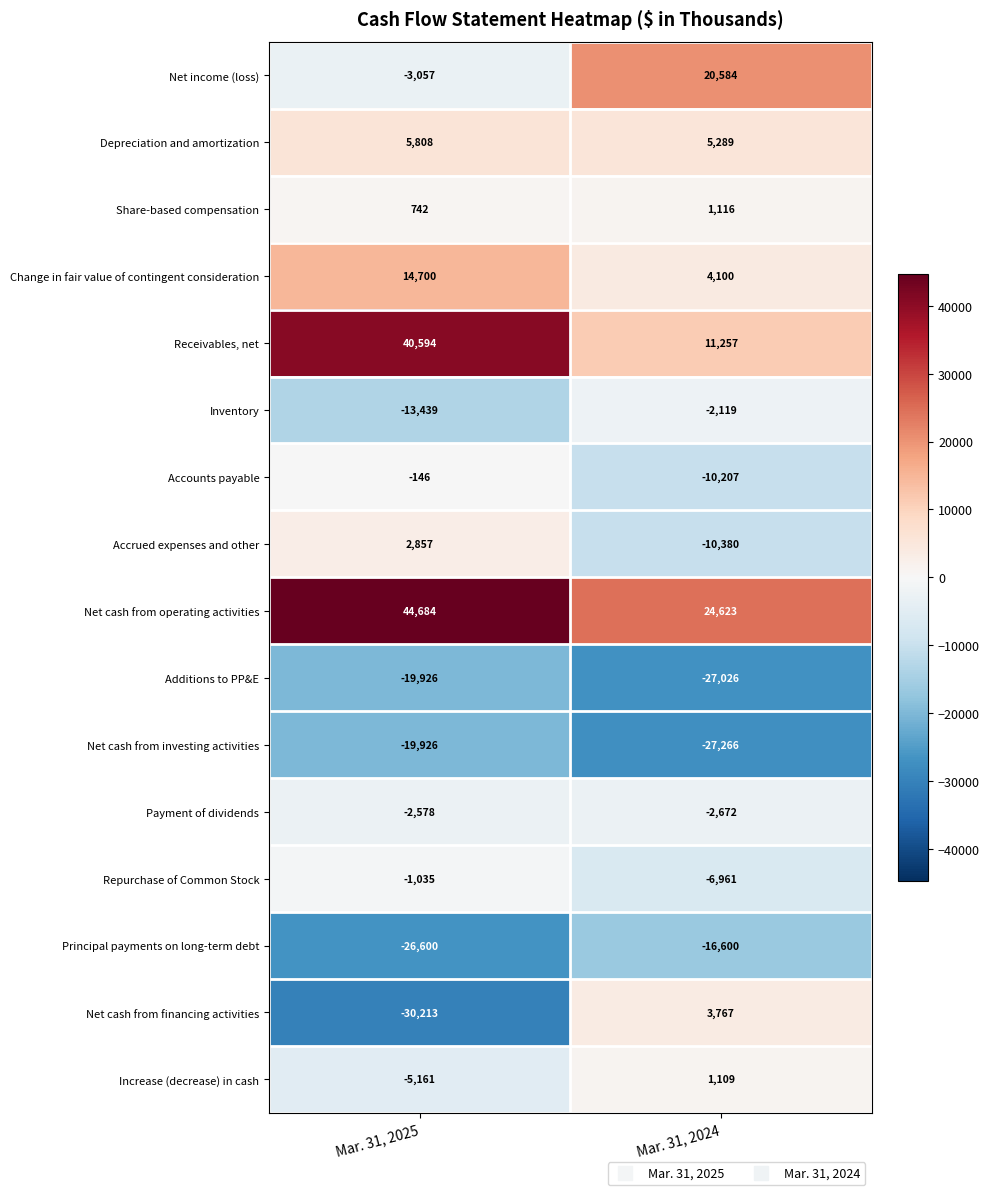

The value of Inventory at Mar. 31, 2024 is -2119. True or false?

True